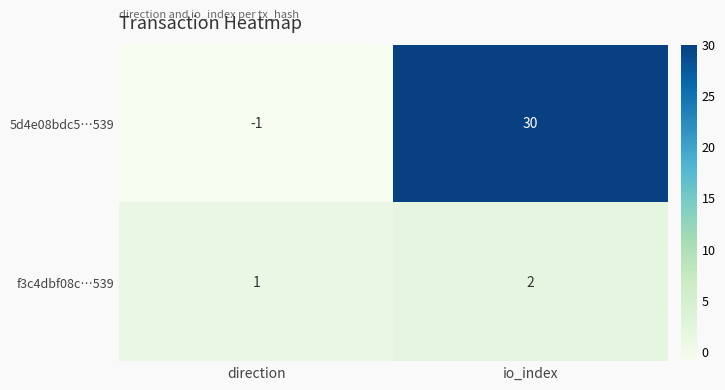

Which series has the largest range (max minus min)?

5d4e08bdc5…539